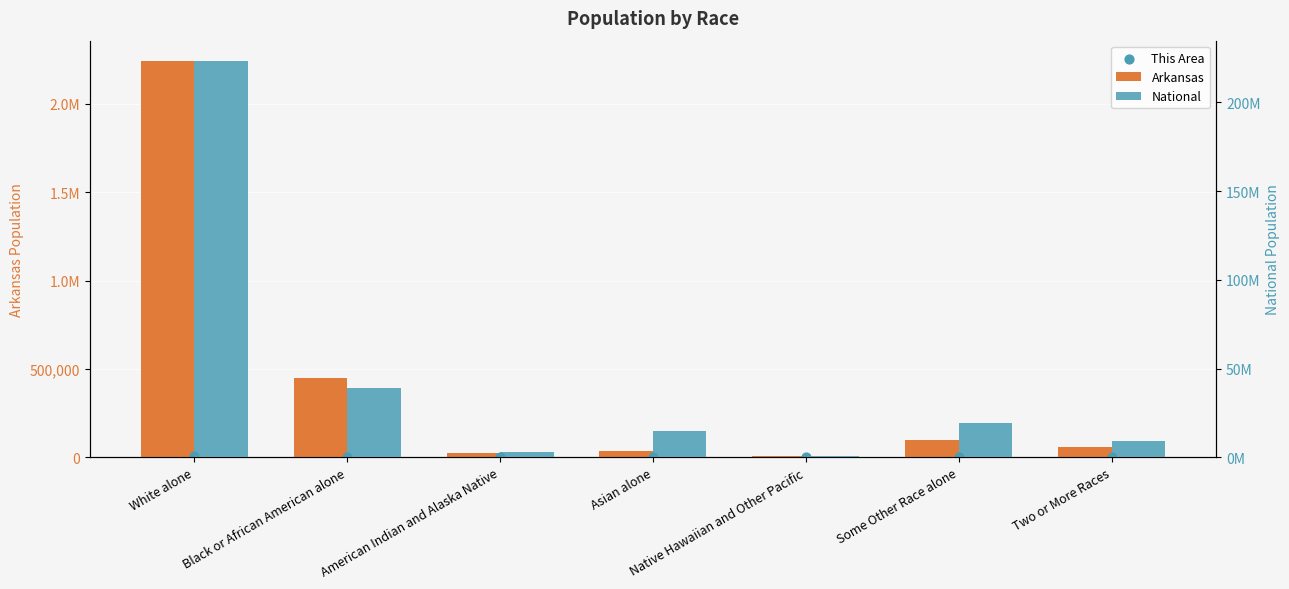

At which category is the sum across all series the highest?

White alone